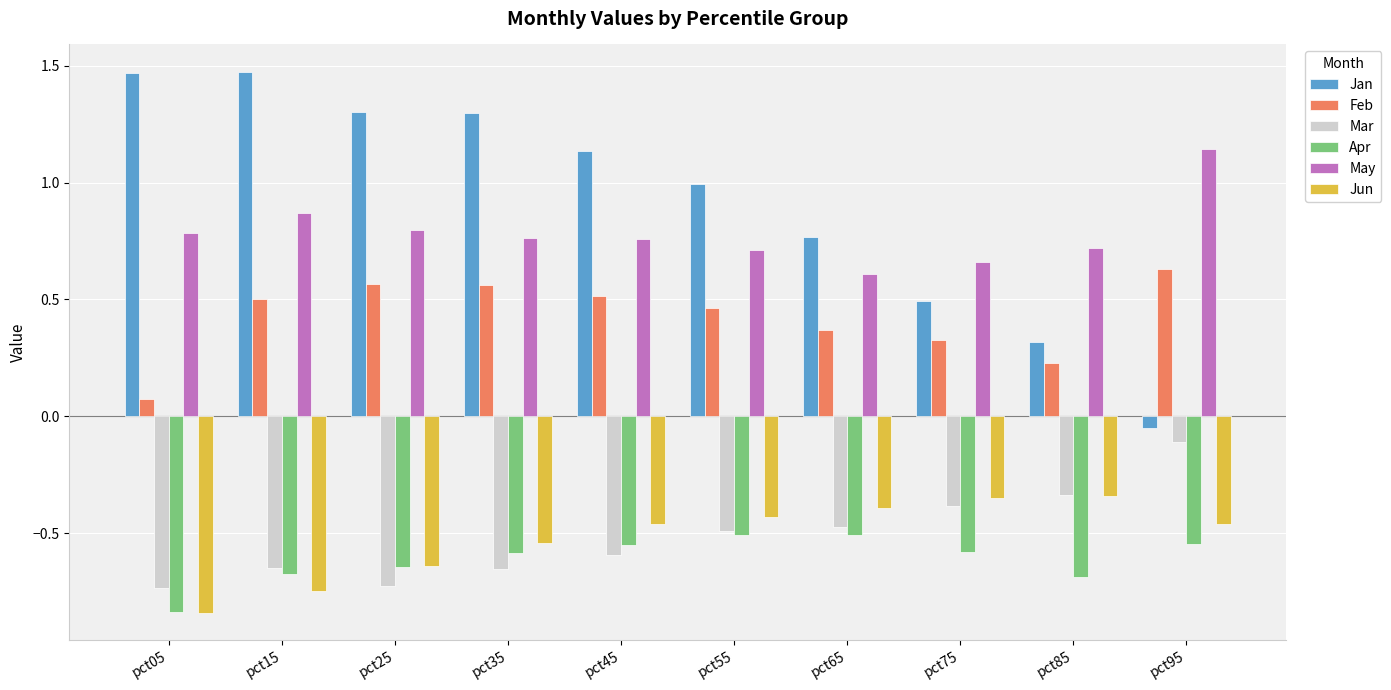

At how many categories does at least one series exceed 0?

10